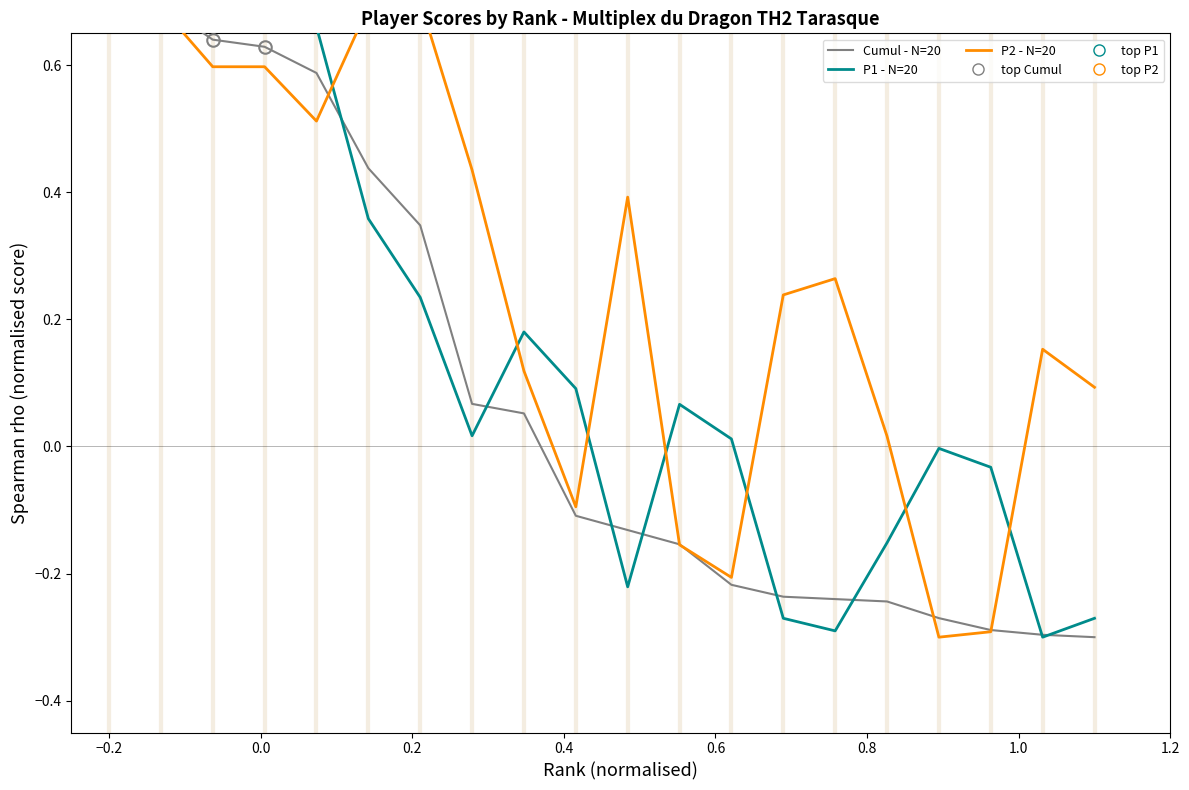

The value of P1 - N=20 at 16 is -0.0. True or false?

False